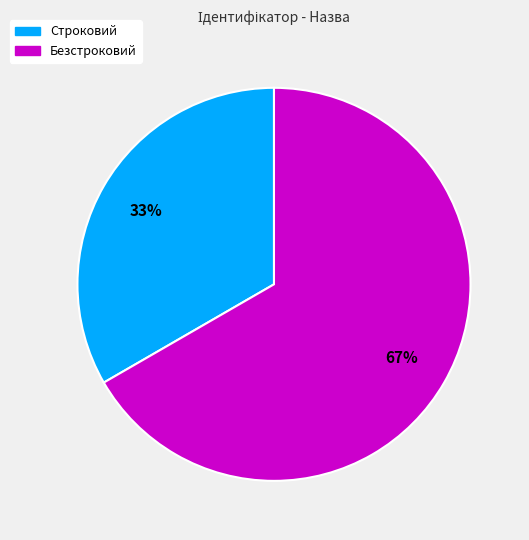

Approximately how many times larger is the value at Строковий compared to Безстроковий?

0.5